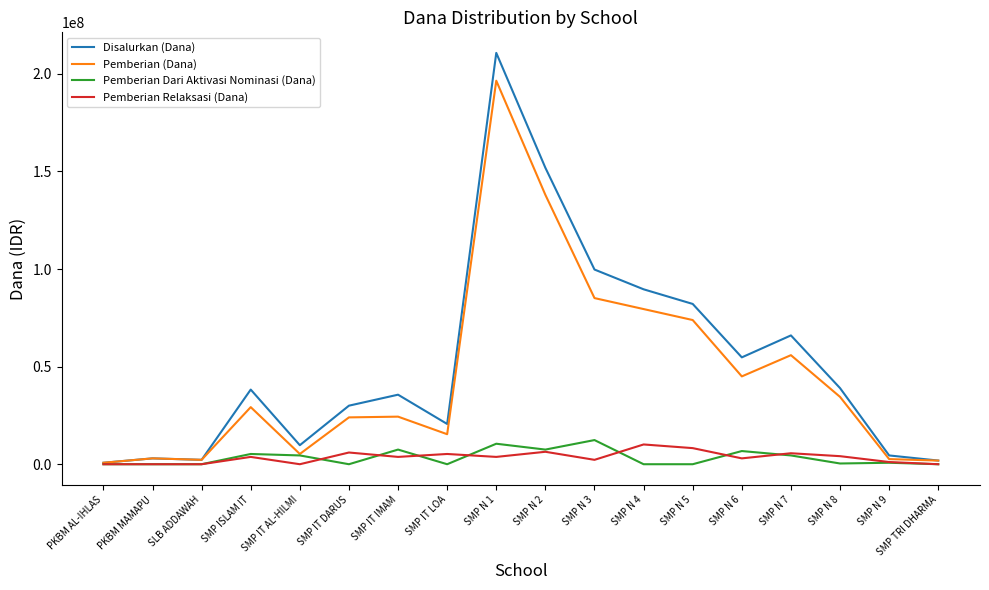

At SMP N 3, list the series in order from smallest to largest.

Pemberian Relaksasi (Dana), Pemberian Dari Aktivasi Nominasi (Dana), Pemberian (Dana), Disalurkan (Dana)